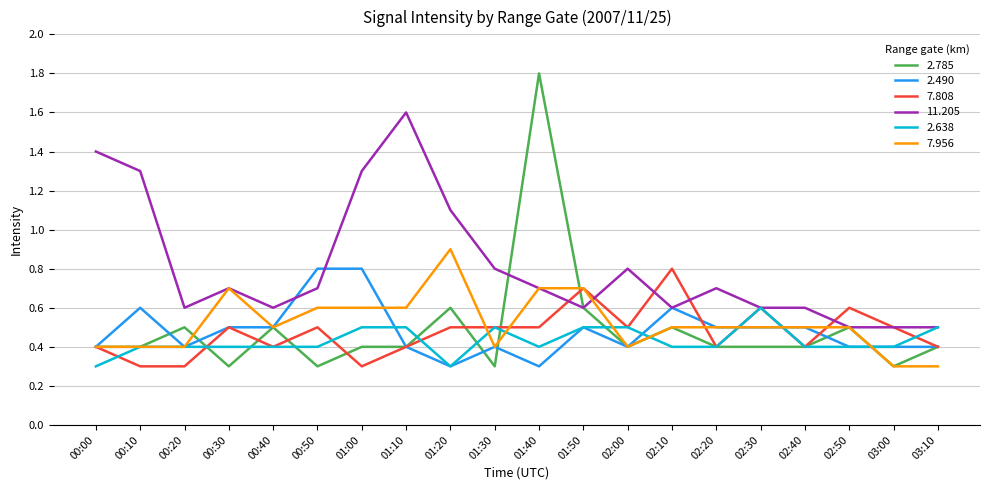

Is the value of 2.638 at 01:00 greater than the value of 2.490 at 00:20?

Yes